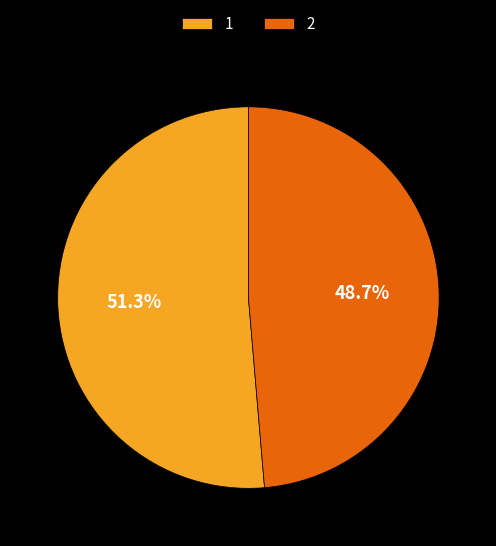

Approximately how many times larger is the value at 1 compared to 2?

1.1